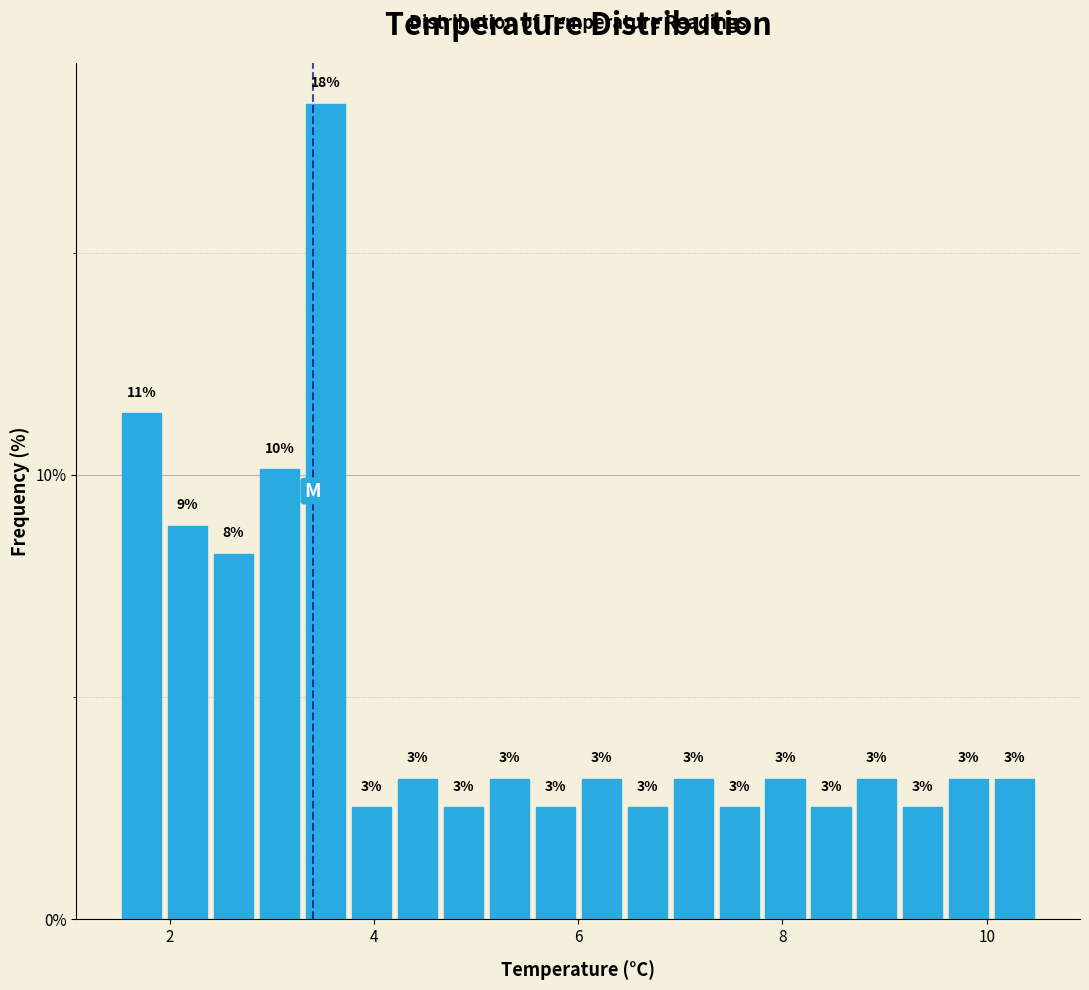

Read against the x-axis, roughly where is the centre of the tallest bar?

3.6